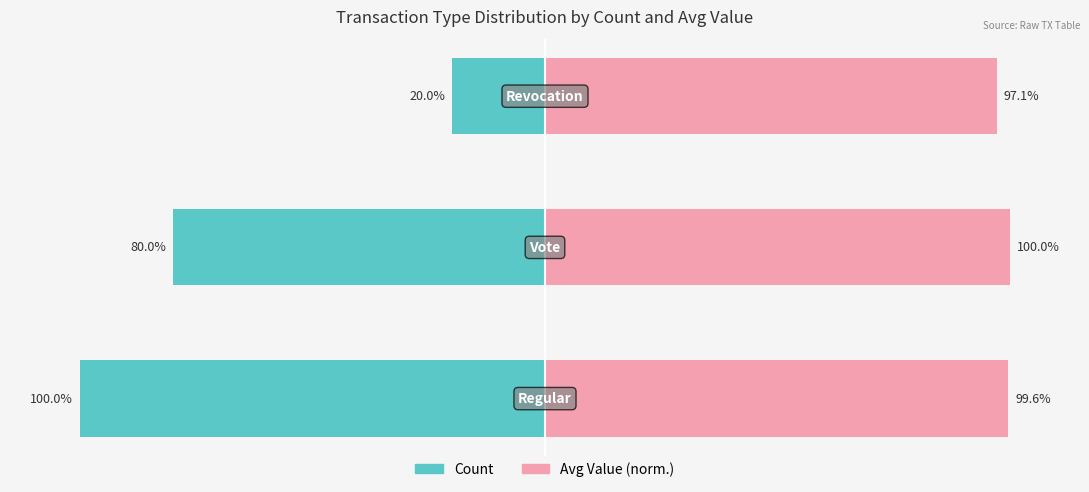

Is it true that Avg Value (normalized) equals 100.0 at 1?

True